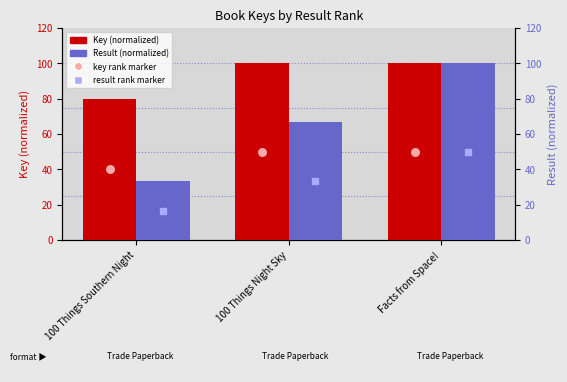

Which series has the largest Y range (max minus min)?

Result (normalized)